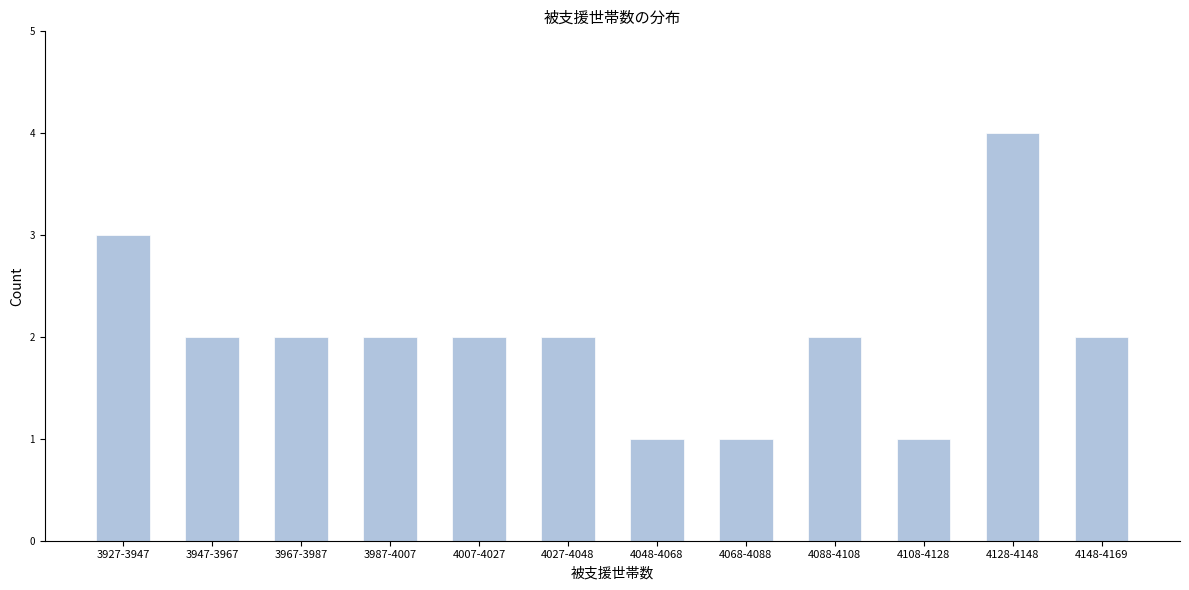

Reading left to right, what are all the values shown in this chart?

3	2	2	2	2	2	1	1	2	1	4	2